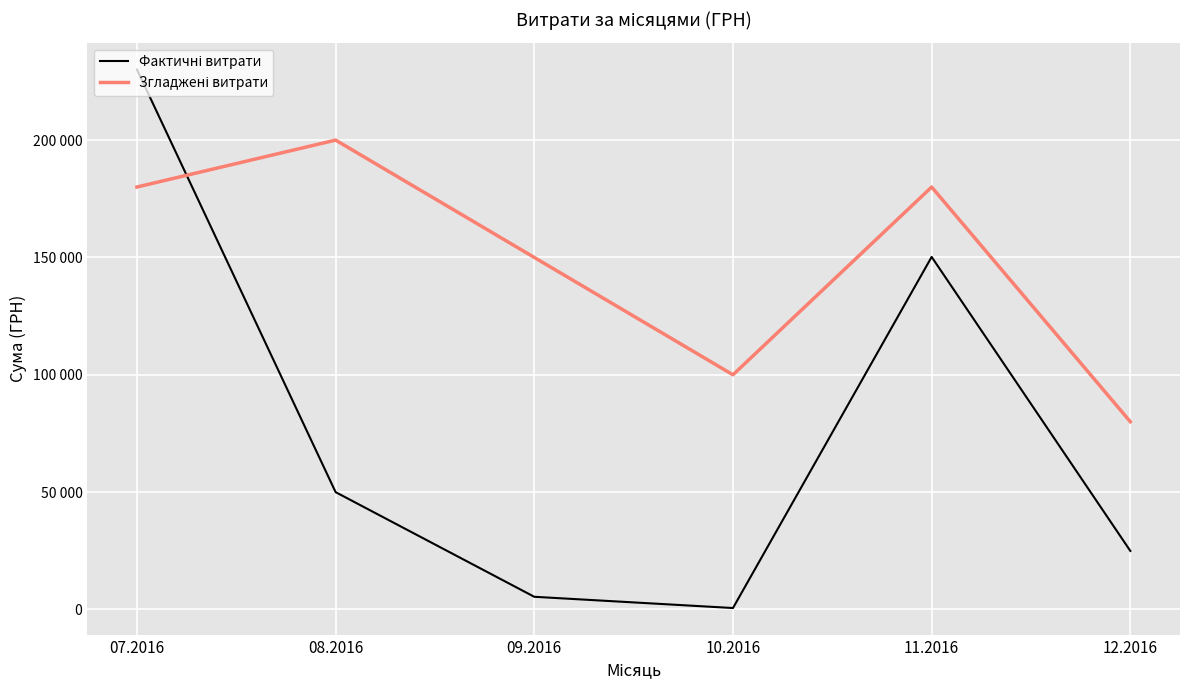

How many times do Фактичні витрати and Згладжені витрати cross each other?

1